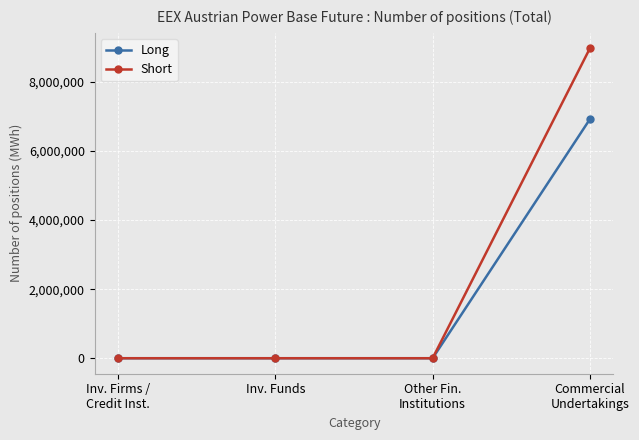

Does the chart have visible grid lines?

Yes